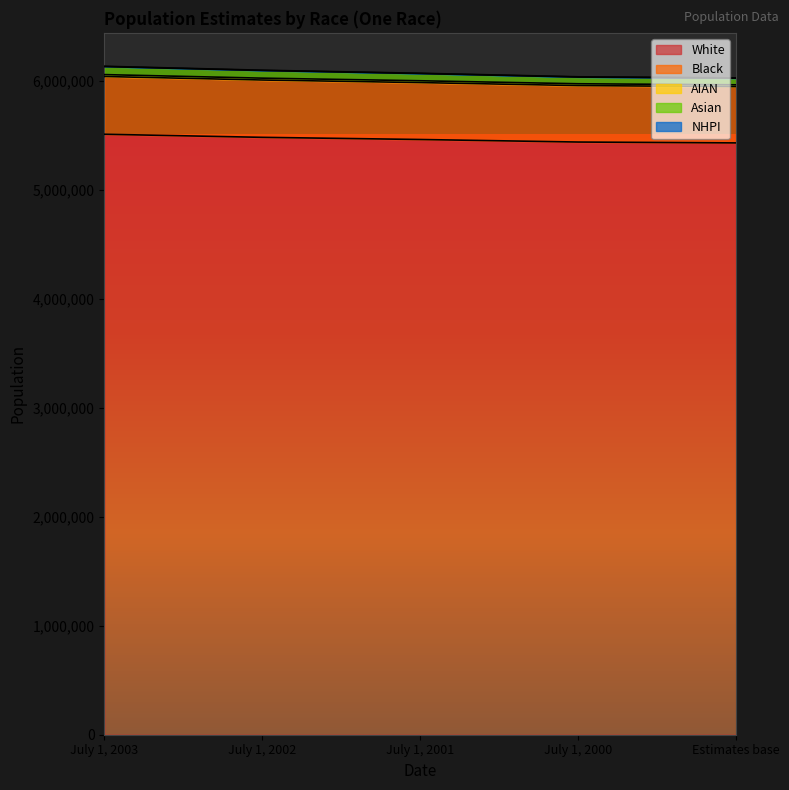

Which label corresponds to the largest value in the chart?

July 1, 2003